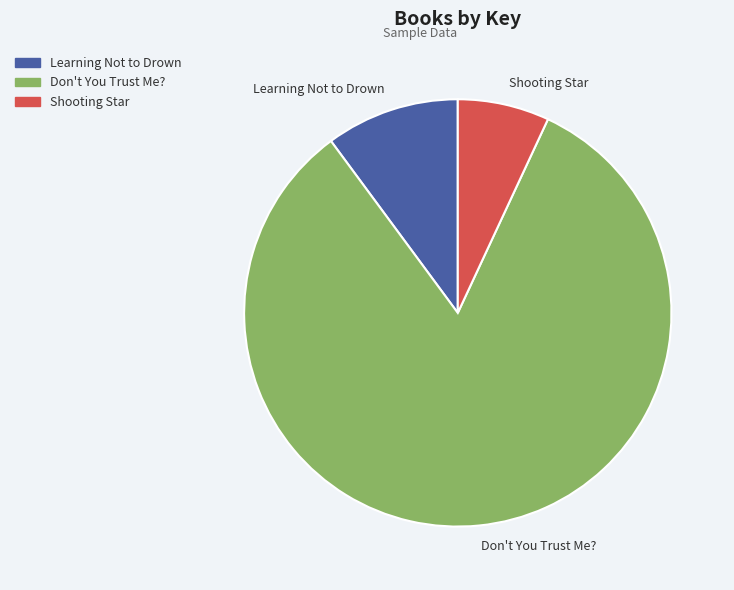

What is the smallest slice in the pie chart?

Shooting Star